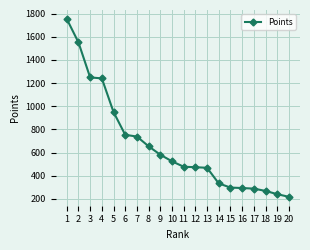

Does the chart have visible grid lines?

Yes